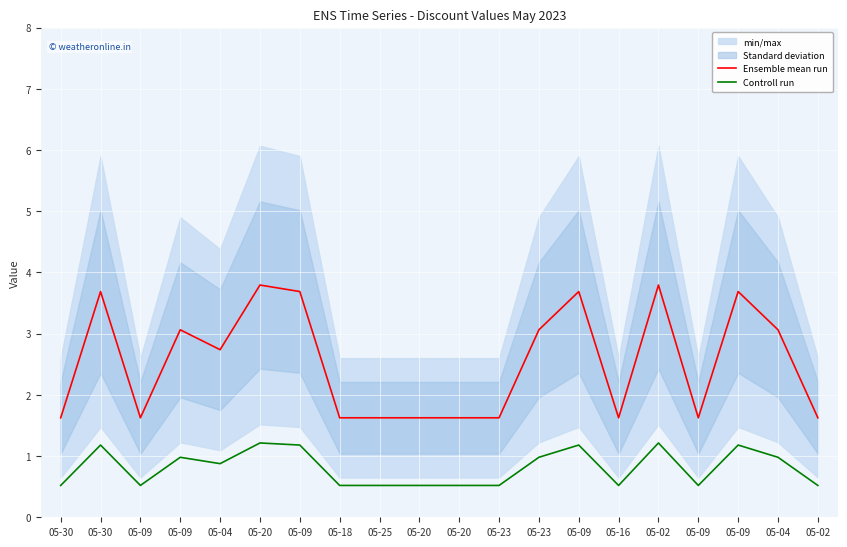

The Ensemble mean run series shows 1.6 at 05-09. True or false?

True